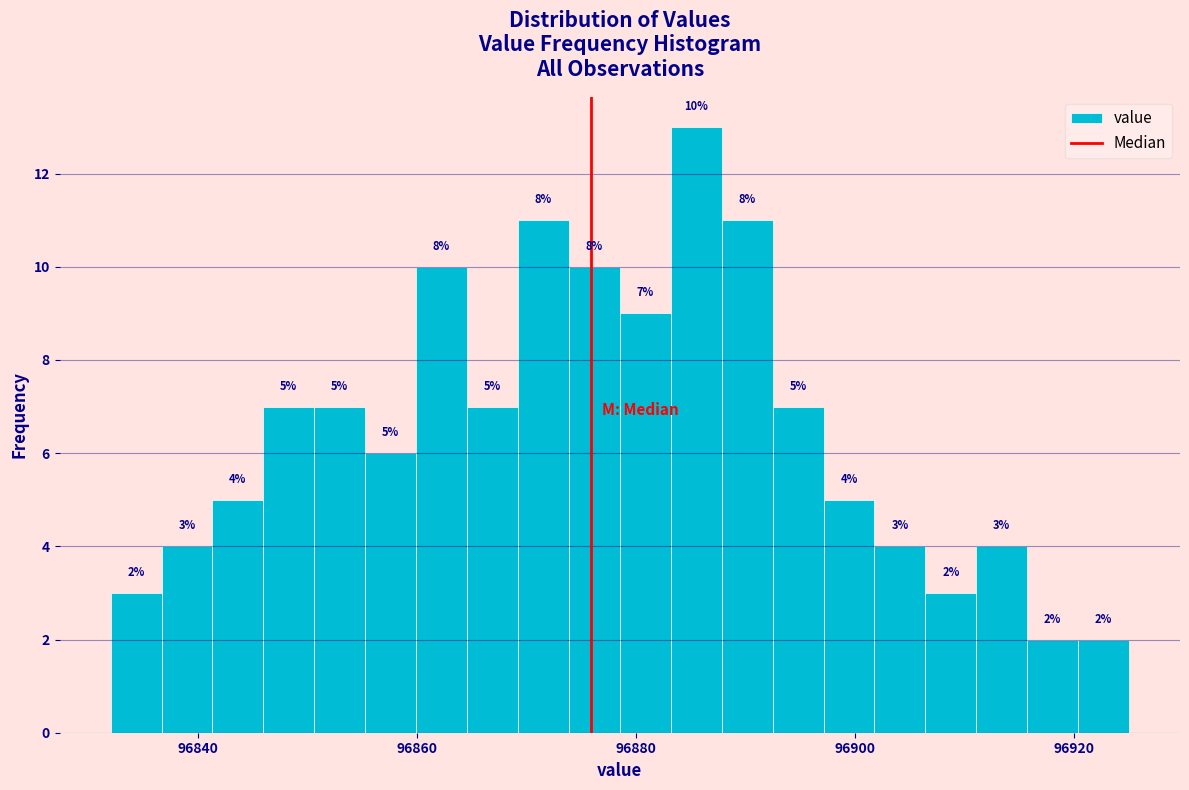

Read against the x-axis, roughly where is the centre of the tallest bar?

96886